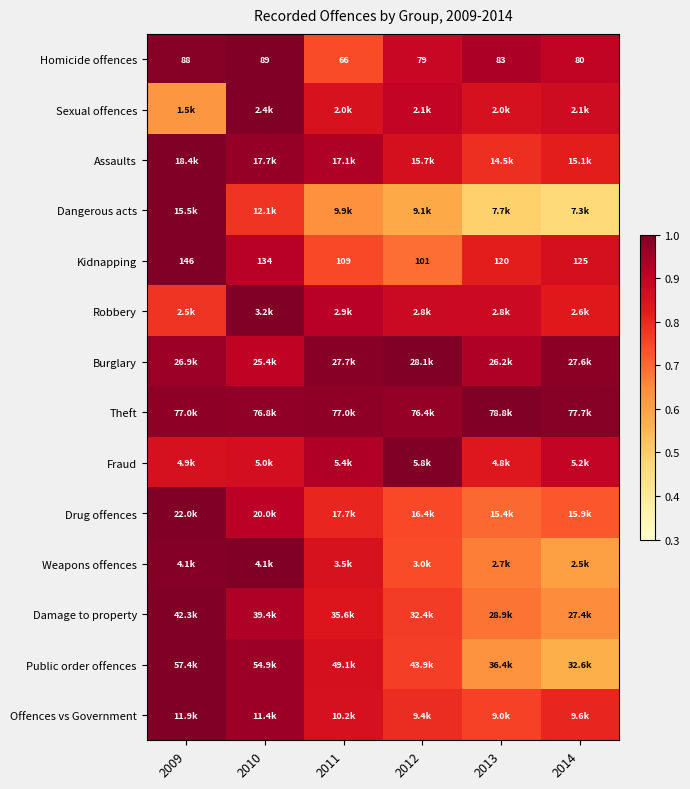

Is the value of Homicide offences at 2013 greater than the value of Kidnapping at 2012?

No